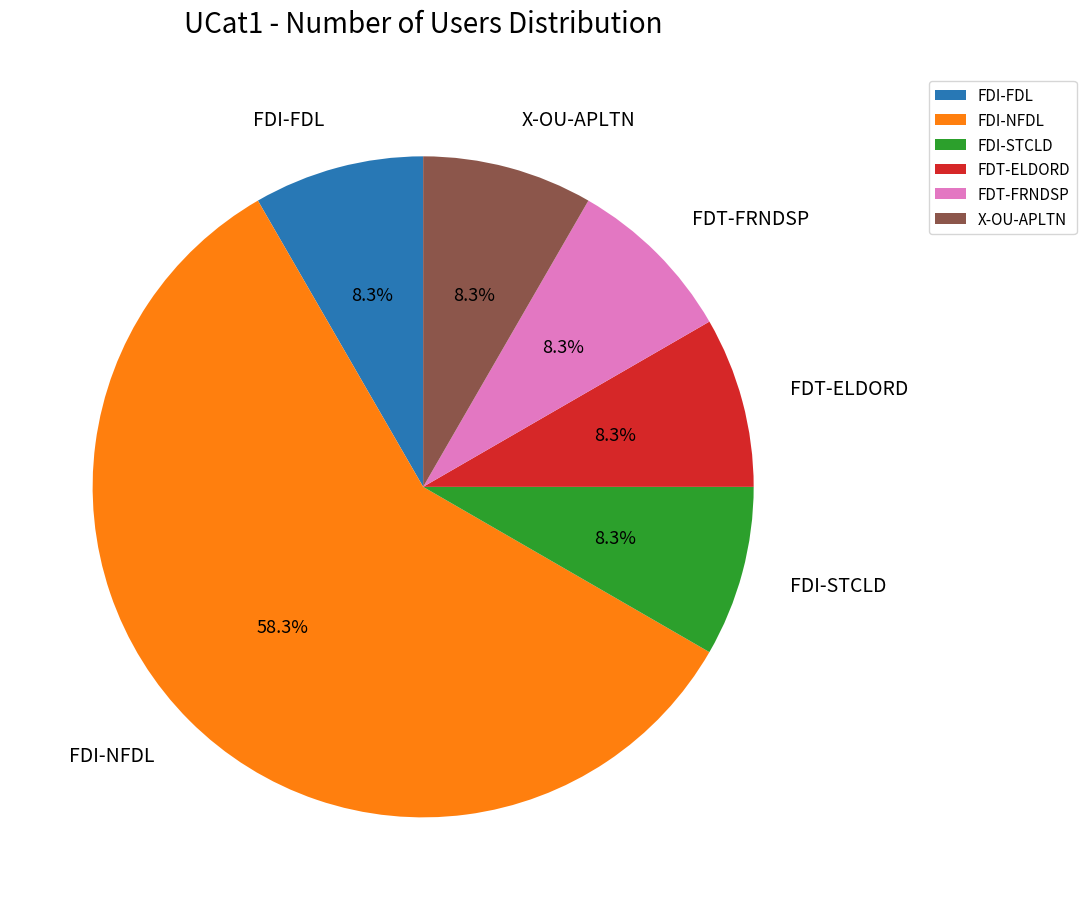

To the nearest percent, what portion does FDT-ELDORD represent?

8%